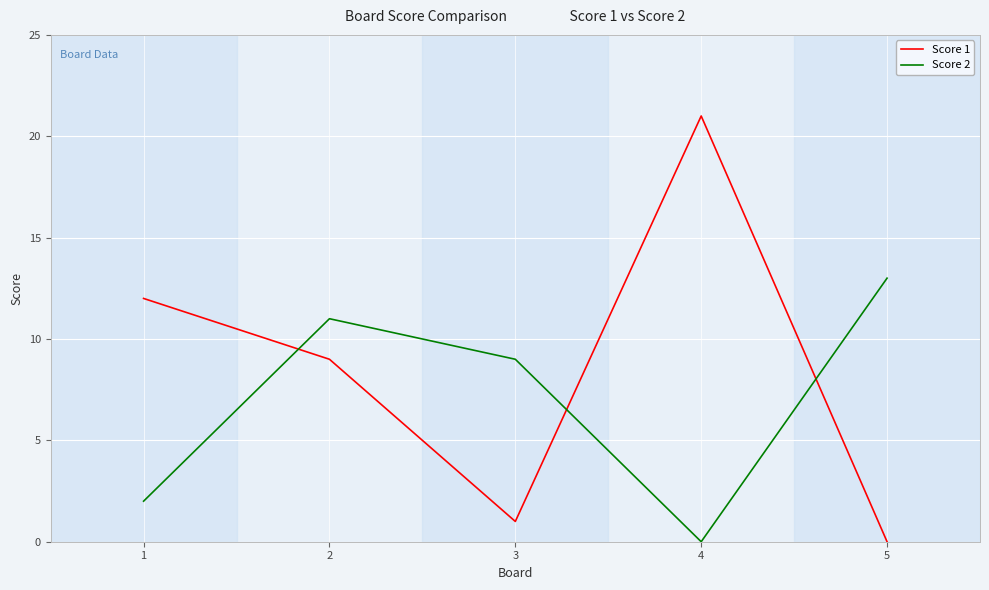

How many Score 2 values are between 2 and 11?

3